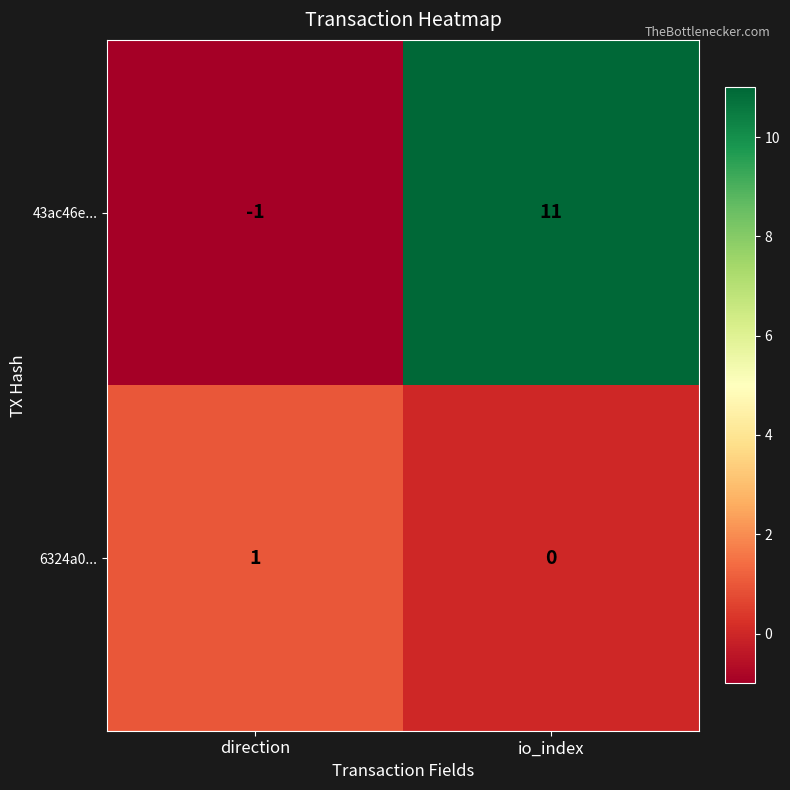

What is the maximum value shown in the chart?

11